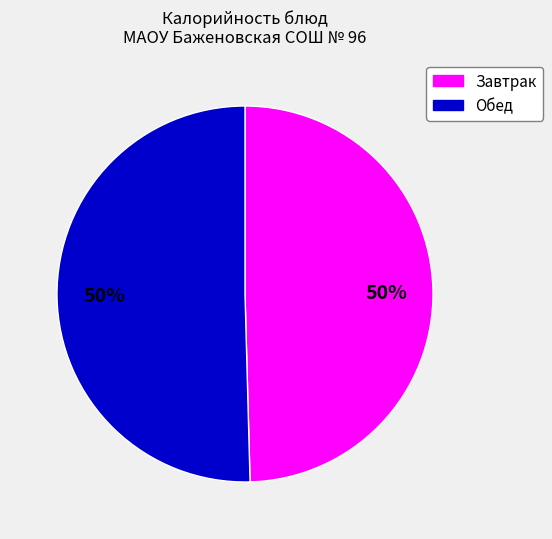

To the nearest percent, what is the average slice percentage?

50%